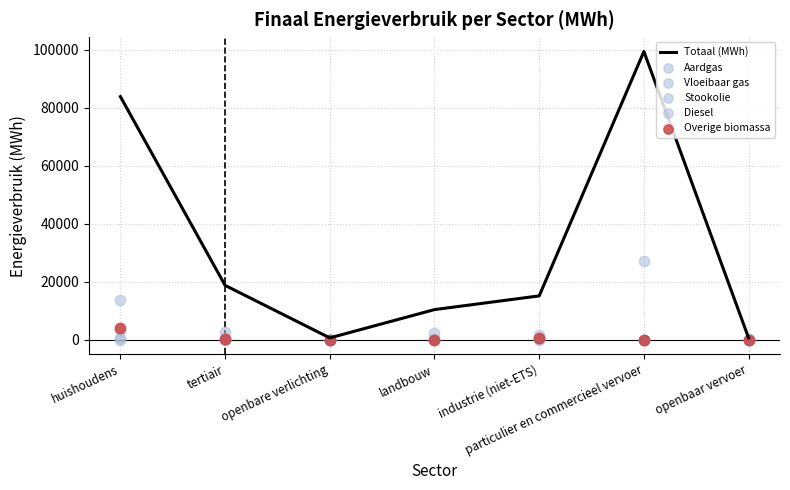

What is the total value across all series at tertiair?

22230.7